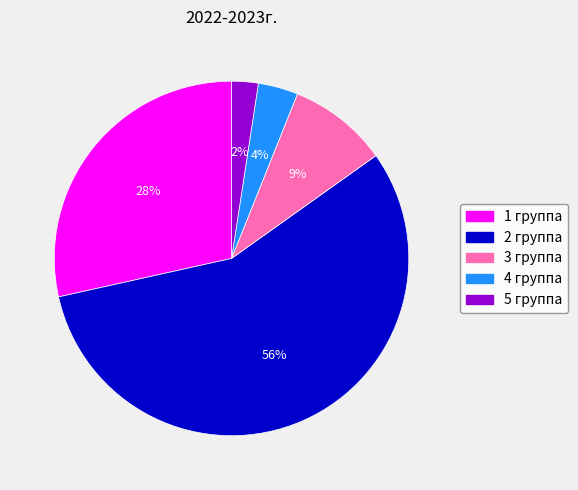

True or false: 3 группа accounts for 9% of the total.

True